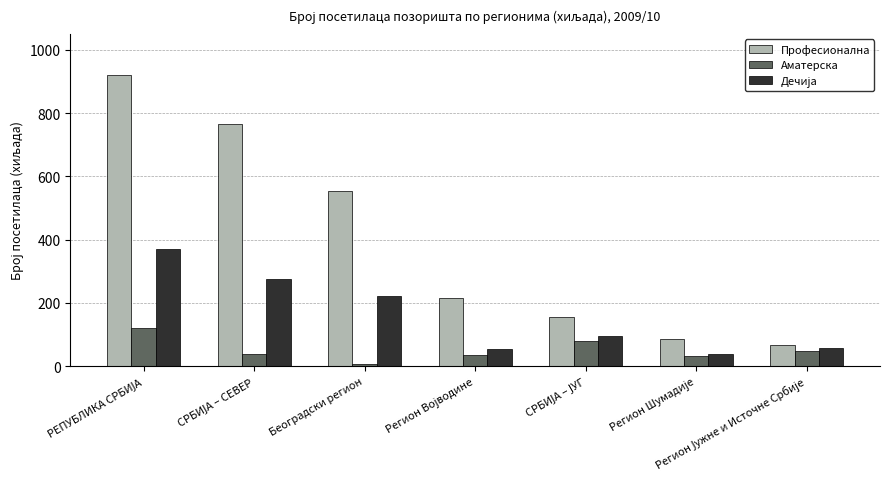

Where is Професионална nearest to the value 494?

Београдски регион